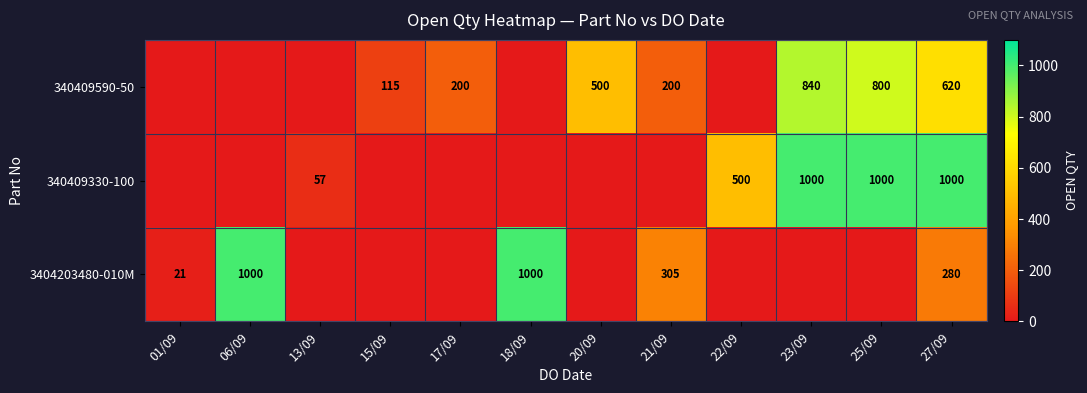

What is the difference between the 340409590-50 values at 27/09 and 15/09?

505